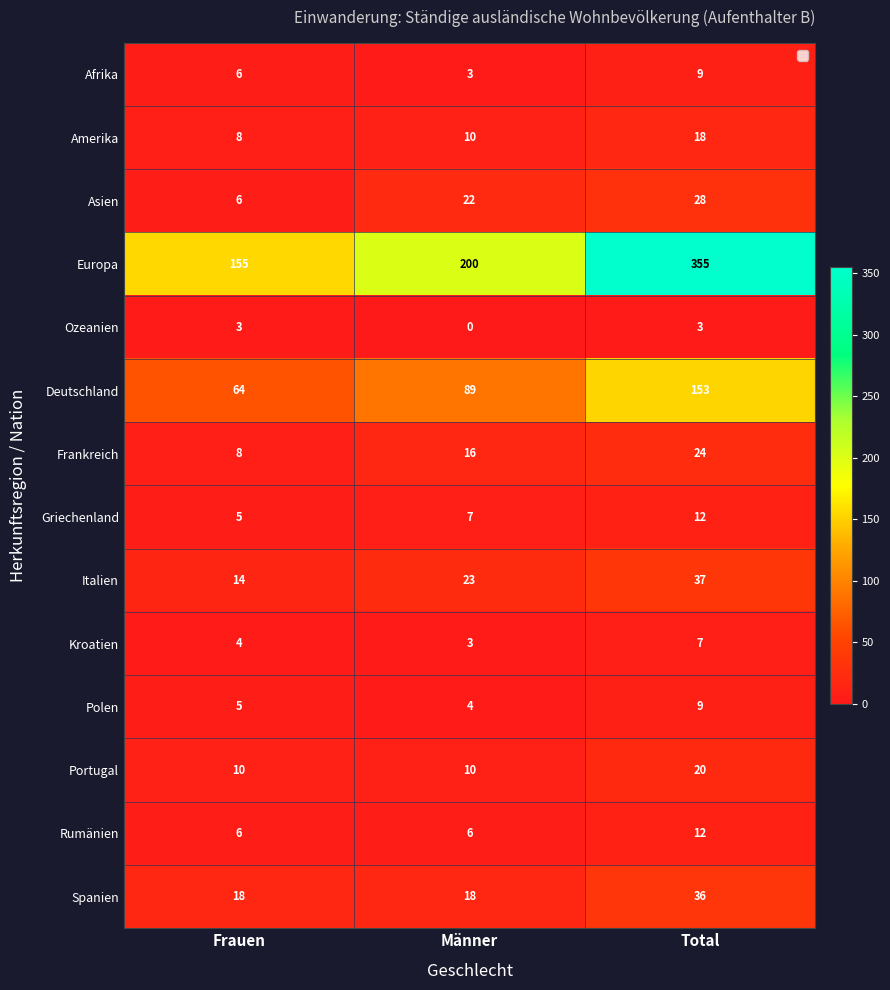

Is the value of Rumänien at Total greater than the value of Ozeanien at Frauen?

Yes